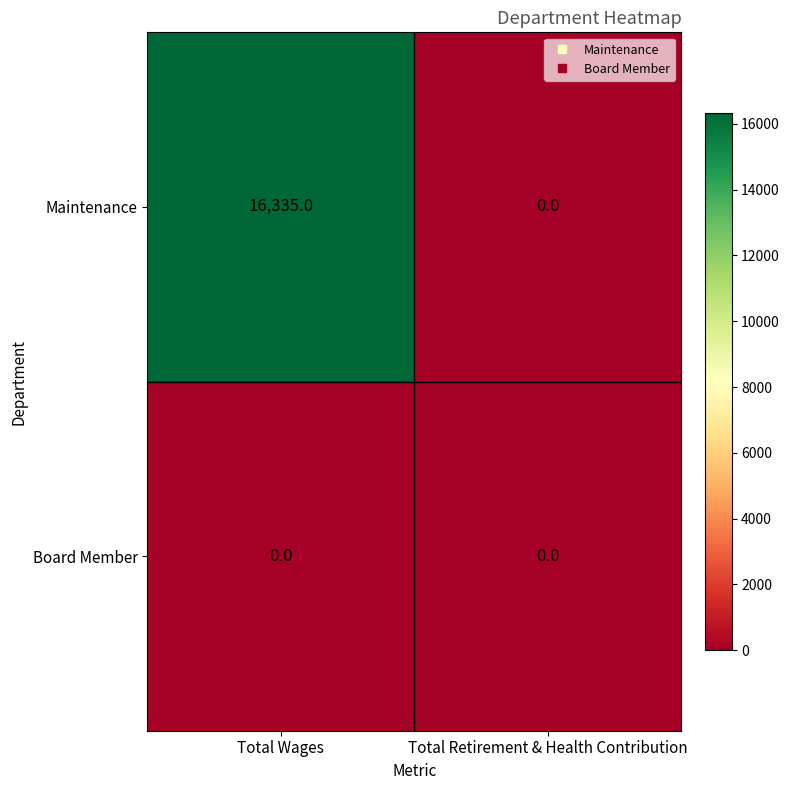

True or false: Board Member has a value of 0 at Total Wages.

True